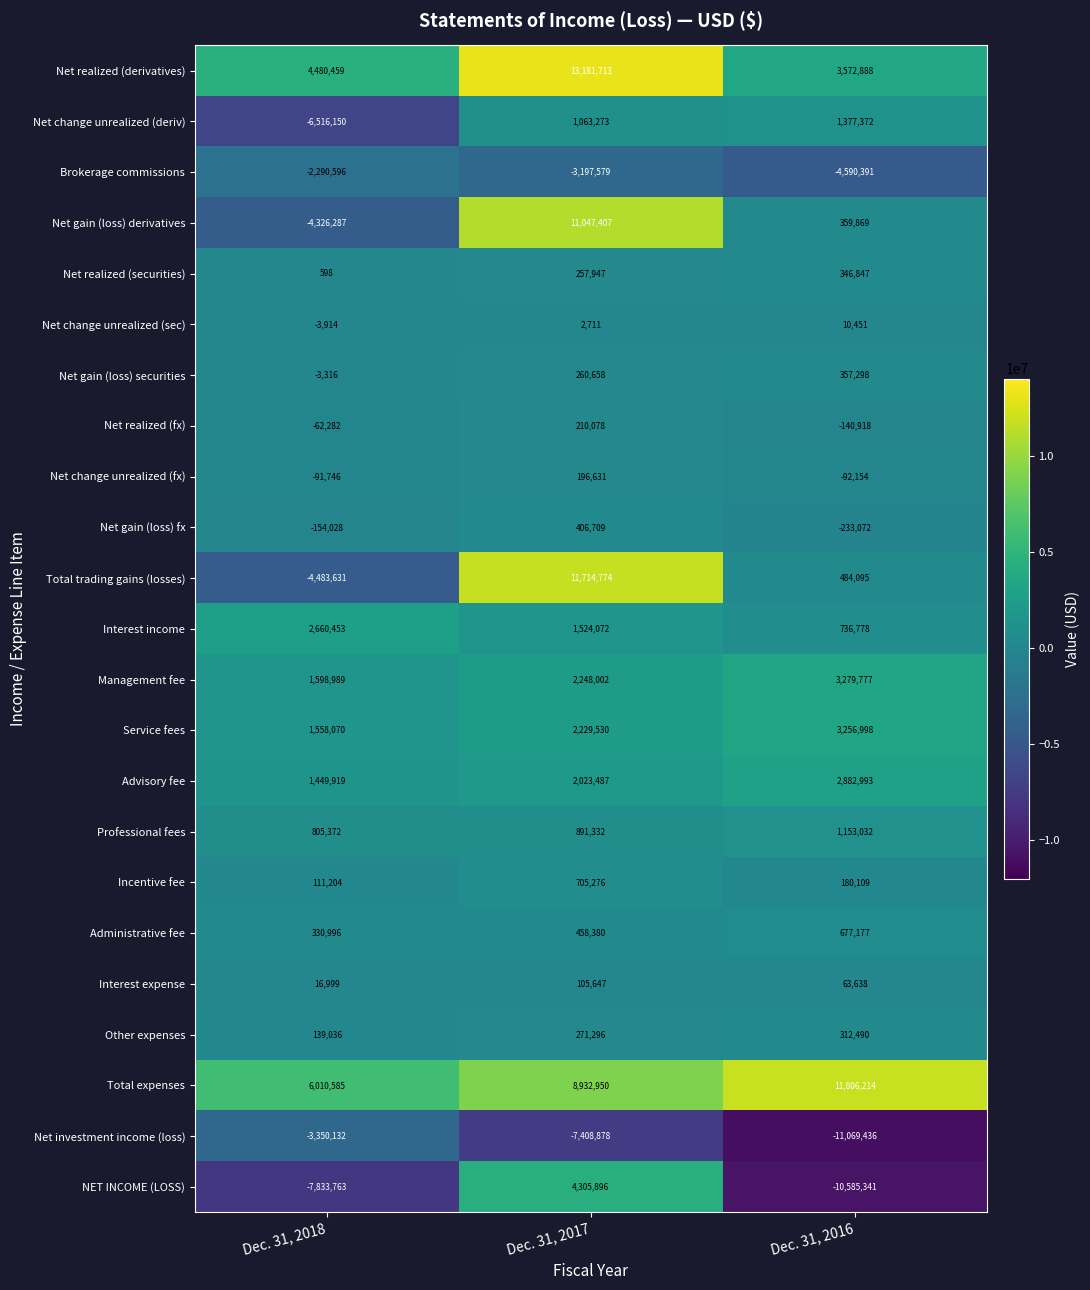

Rank the categories by Interest income value from lowest to highest.

Dec. 31, 2016, Dec. 31, 2017, Dec. 31, 2018